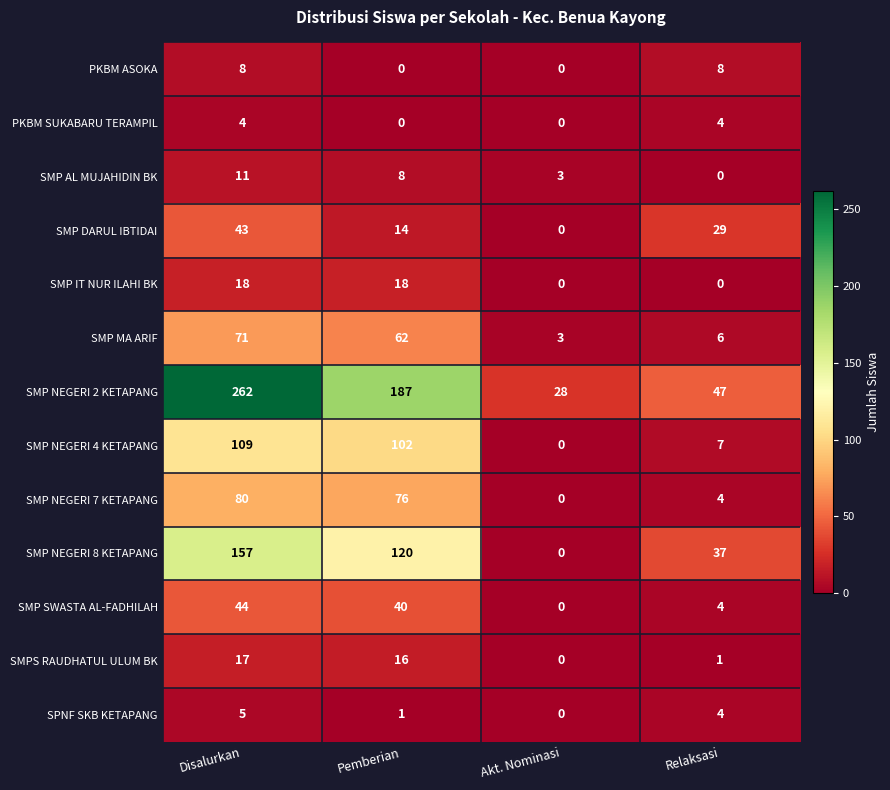

Between Pemberian and Akt. Nominasi, which series saw the biggest shift?

SMP NEGERI 2 KETAPANG